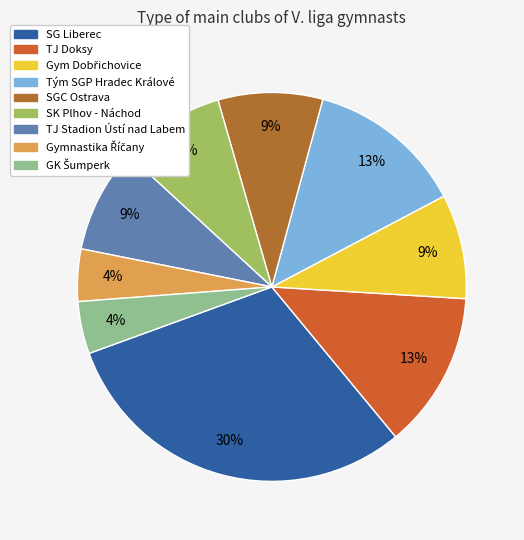

Count the number of slices in the pie.

9